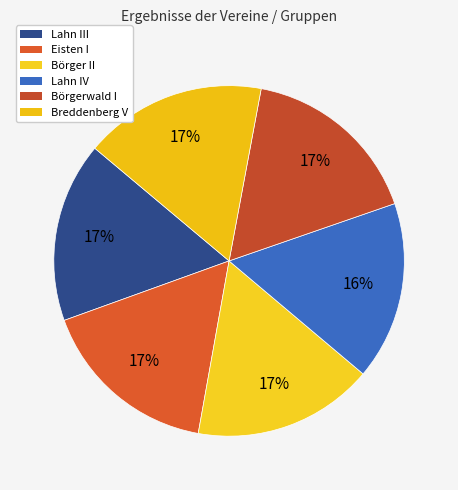

Which has a higher value, Börgerwald I or Börger II?

Börgerwald I